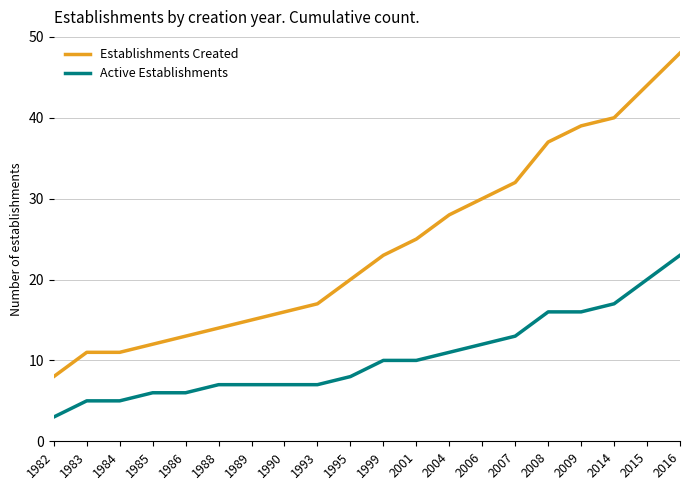

Does the chart have visible grid lines?

Yes